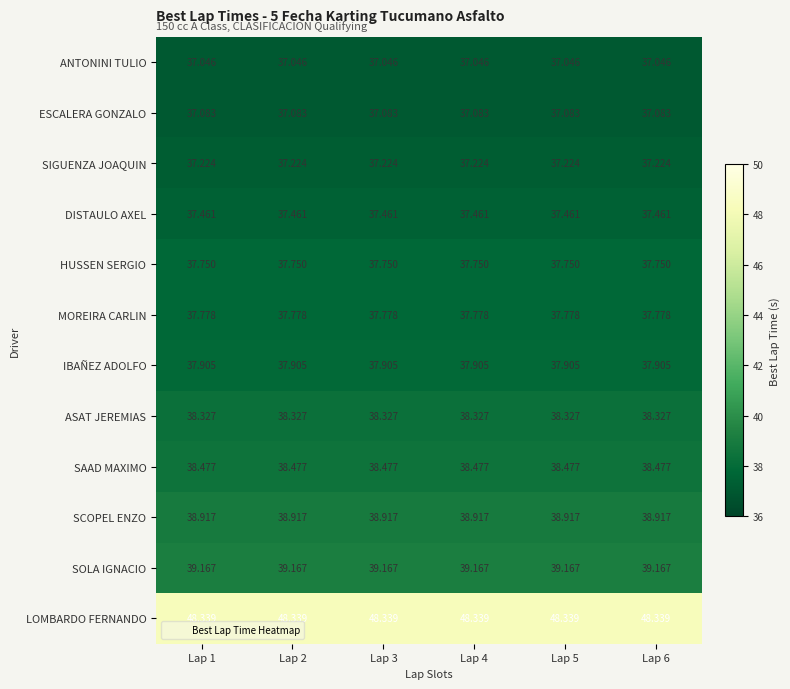

Which series has the largest total across all categories?

LOMBARDO FERNANDO